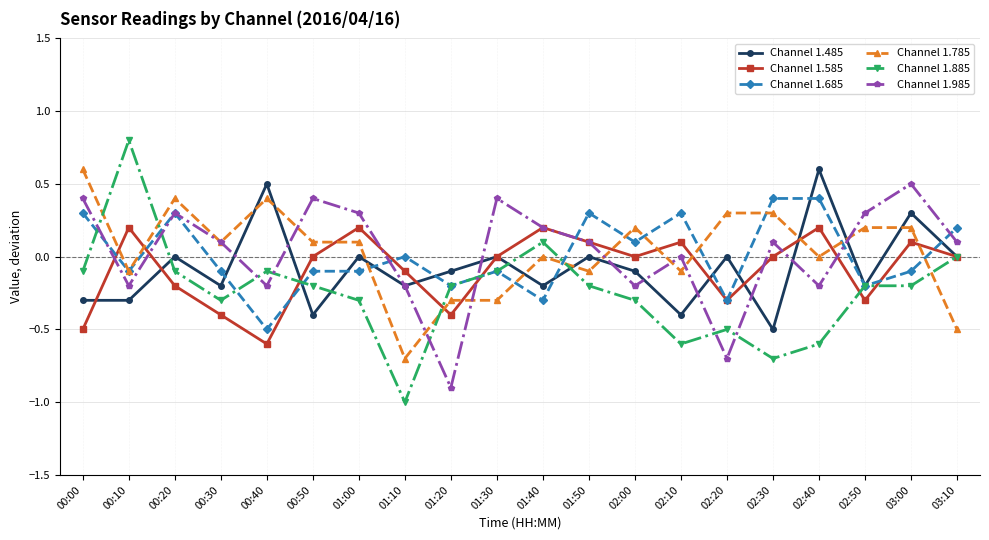

What value does the Channel 1.585 series have at 02:40?

0.2